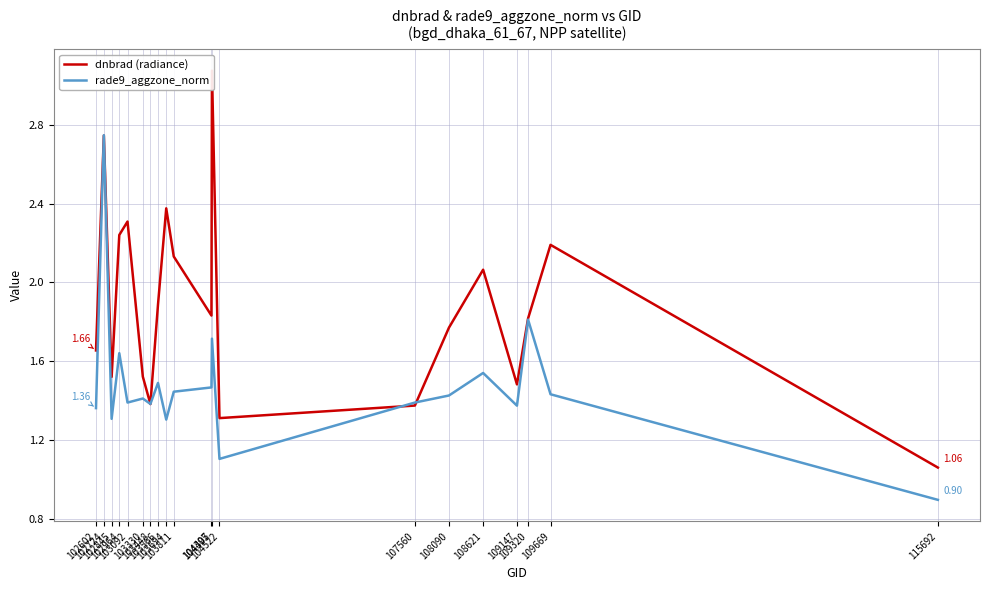

What is the approximate value of rade9_aggzone_norm at 103448?

1.4